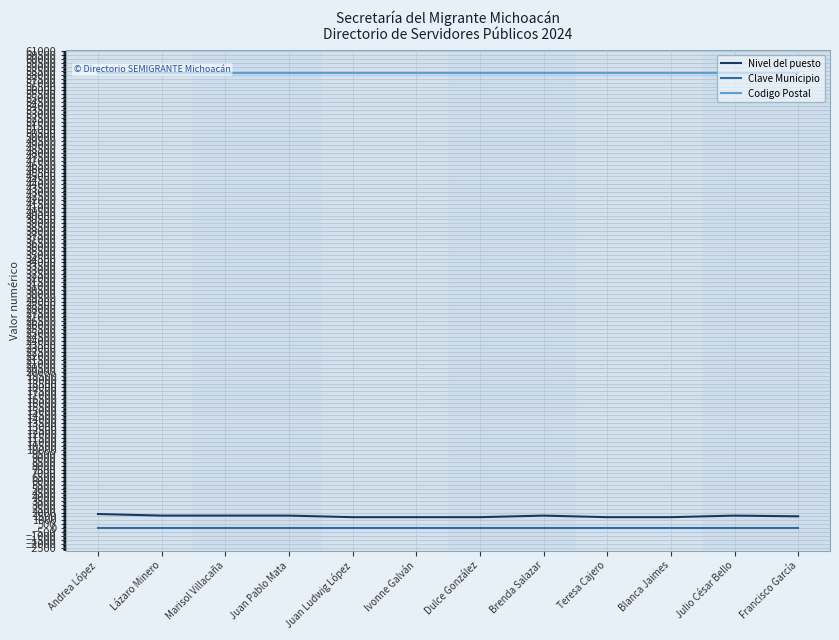

At how many categories does at least one series exceed 24758?

12